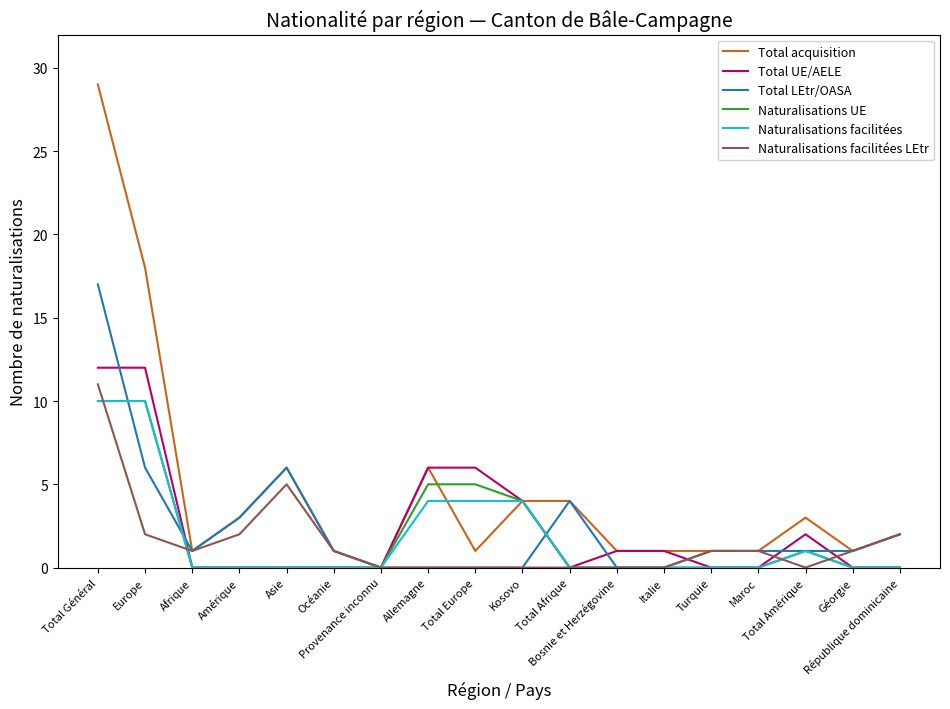

What is the maximum value shown in the chart?

29